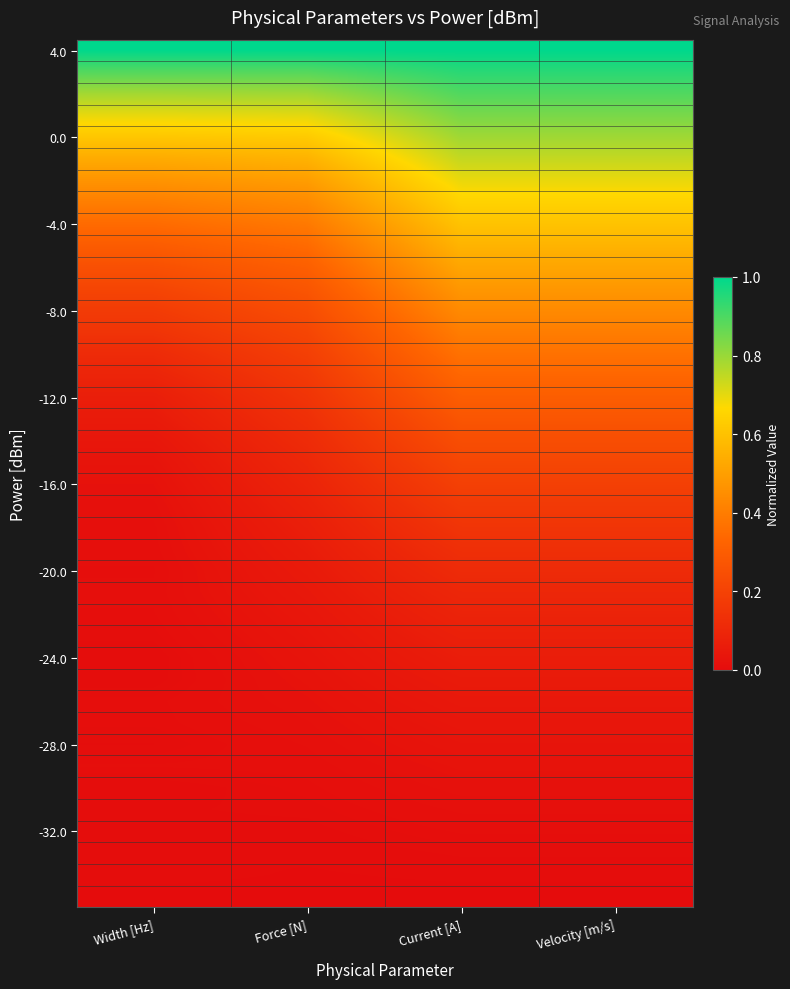

Which series has the largest total across all categories?

4.0